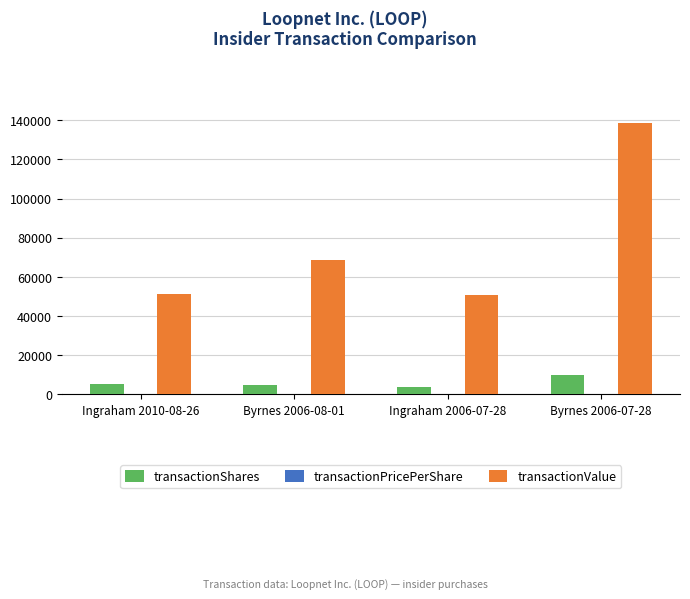

Are the bars grouped side by side (vs. stacked)?

Yes